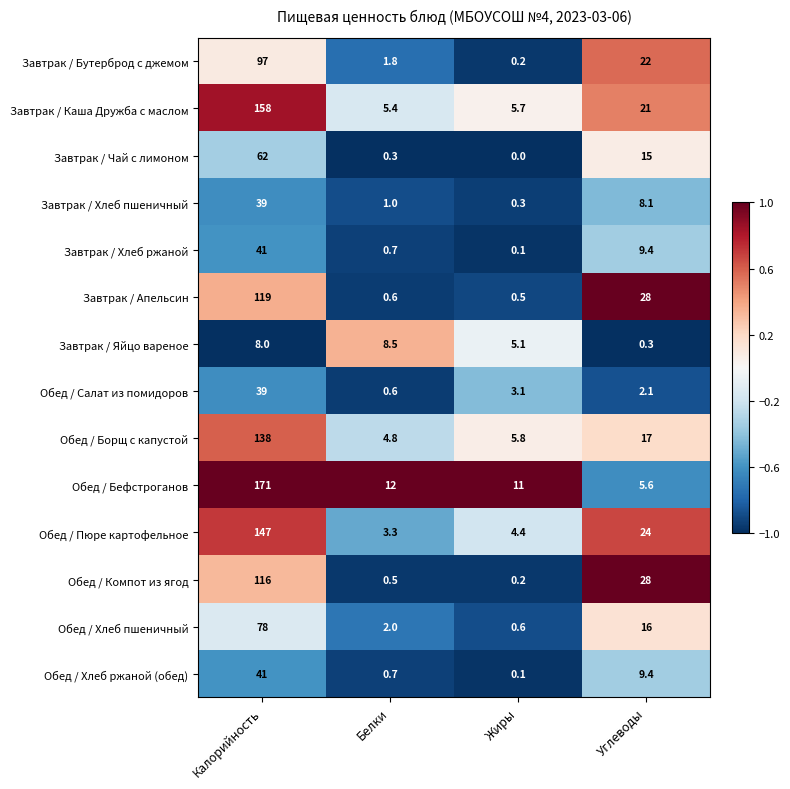

Rank the categories by Завтрак / Чай с лимоном value from highest to lowest.

Калорийность, Углеводы, Белки, Жиры